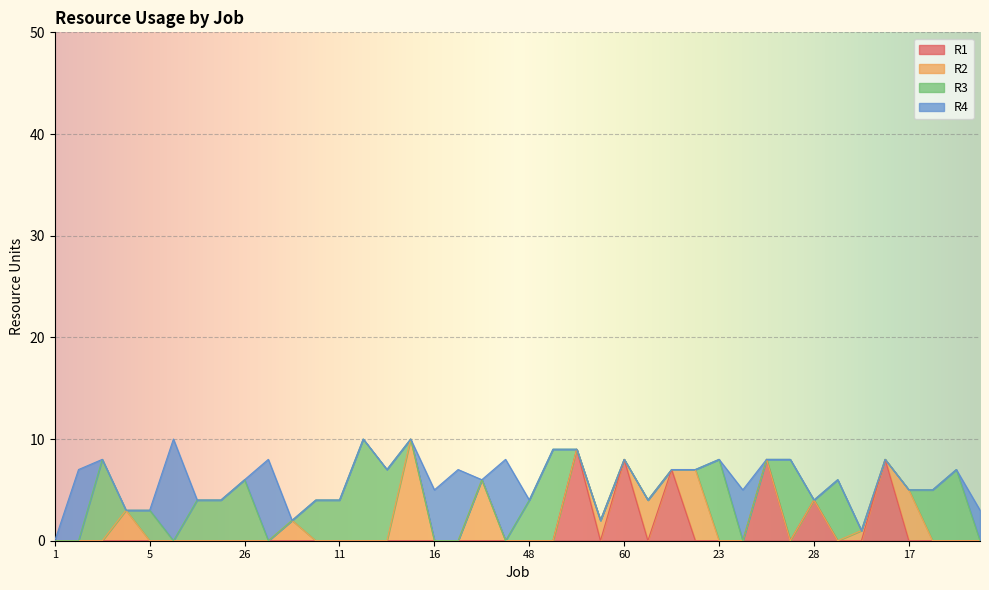

Reading right to left, list all the values displayed in this chart.

R1: 0	0	0	0	8	0	0	4	0	8	0	0	0	7	0	8	0	9	0	0	0	0	0	0	0	0	0	0	0	0	0	0	0	0	0	0	0	0	0	0
R2: 0	0	0	5	0	1	0	0	0	0	0	0	7	0	4	0	2	0	0	0	0	6	0	0	10	0	0	0	0	2	0	0	0	0	0	0	3	0	0	0
R3: 0	7	5	0	0	0	6	0	8	0	0	8	0	0	0	0	0	0	9	4	0	0	0	0	0	7	10	4	4	0	0	6	4	4	0	3	0	8	0	0
R4: 3	0	0	0	0	0	0	0	0	0	5	0	0	0	0	0	0	0	0	0	8	0	7	5	0	0	0	0	0	0	8	0	0	0	10	0	0	0	7	0